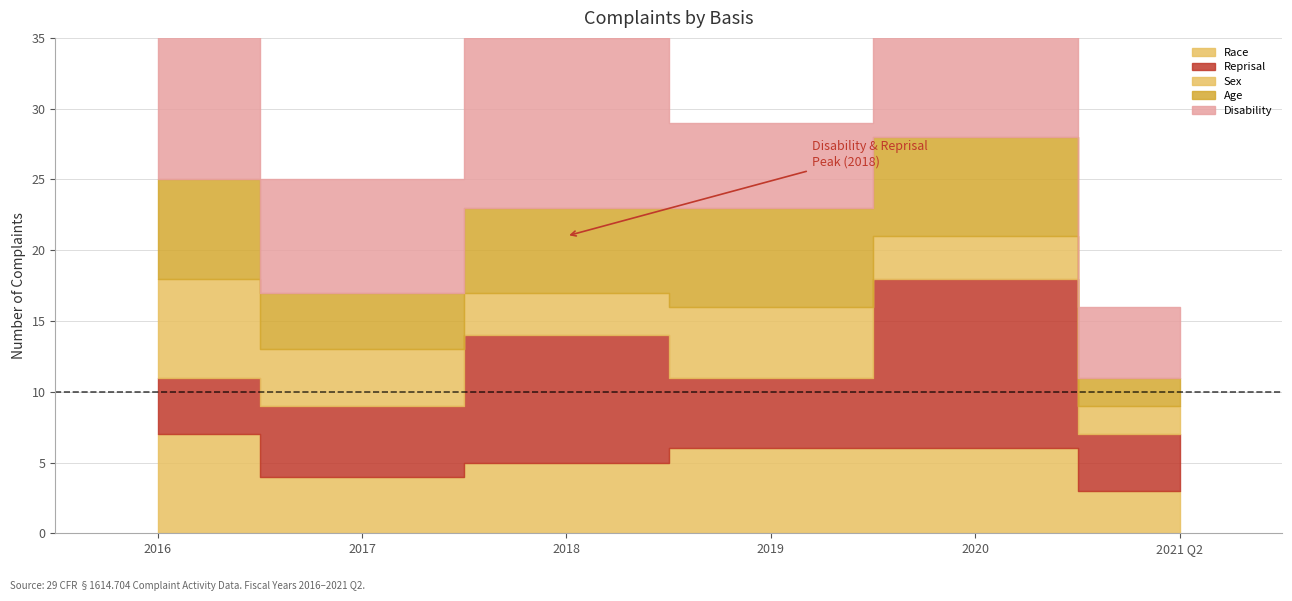

Rank the series by their maximum value, from highest to lowest.

Reprisal, Disability, Race, Sex, Age